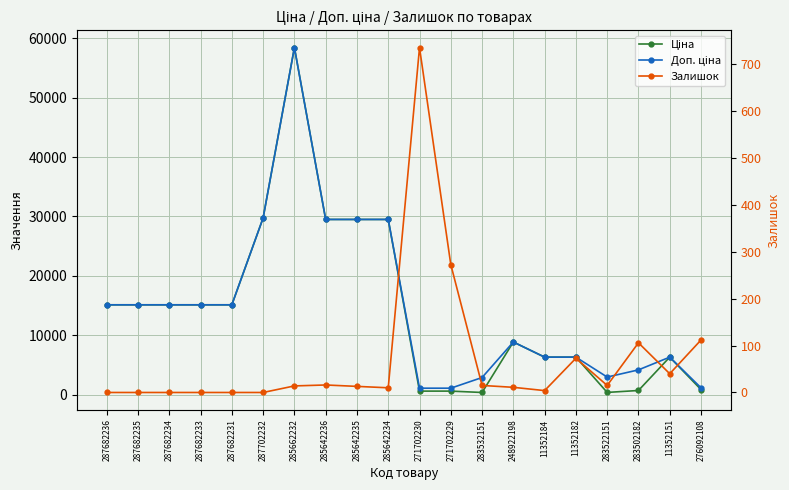

What is the sum of all Доп. ціна values?

293344.3